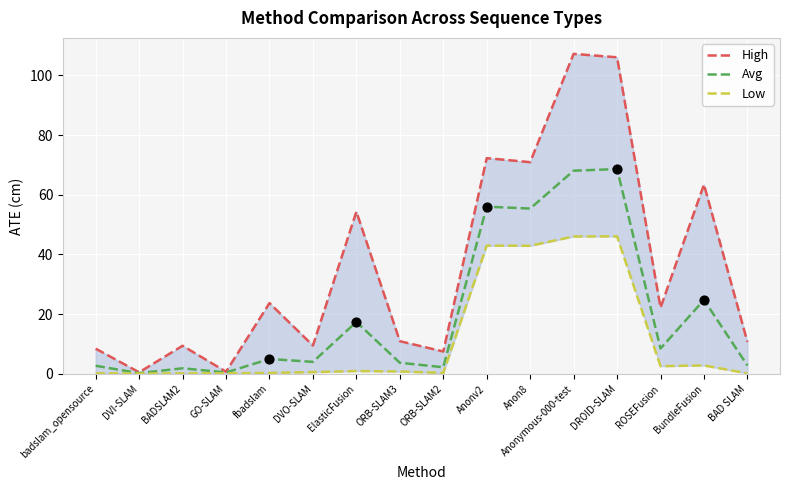

At which category is the sum across all series the highest?

Anonymous-000-test